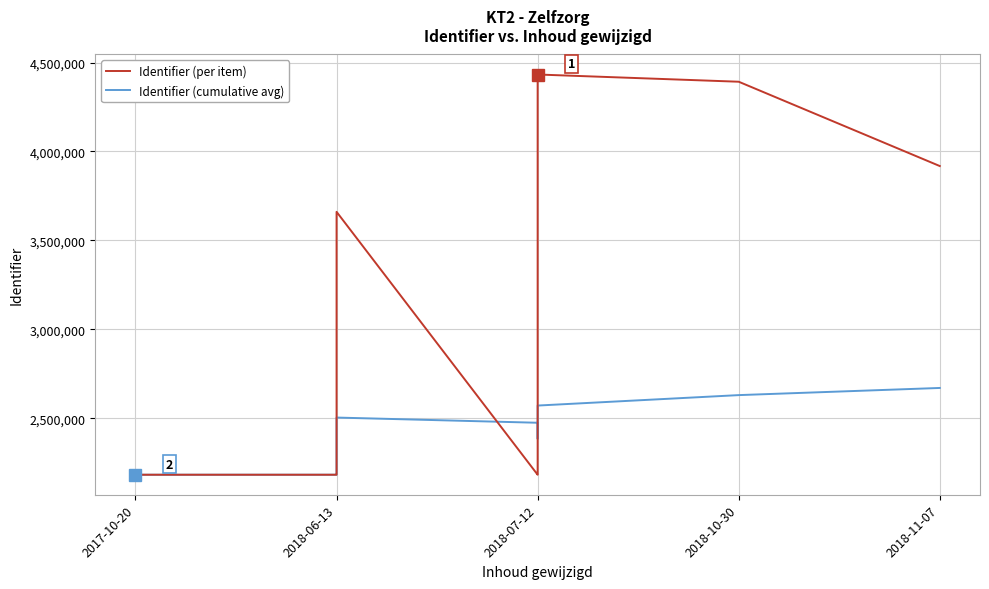

Which series has the largest range (max minus min)?

Identifier (per item)